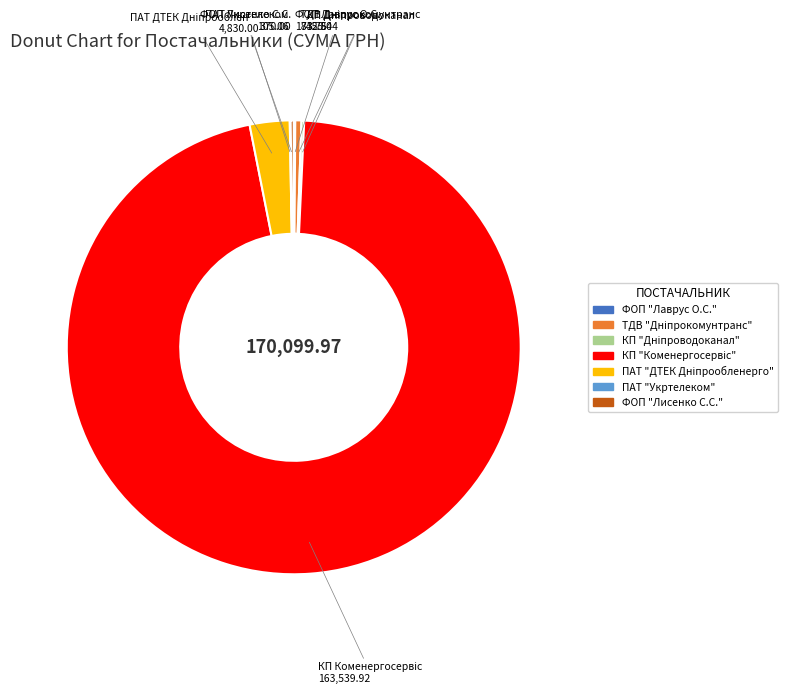

Is there any slice that represents more than half of the pie?

Yes